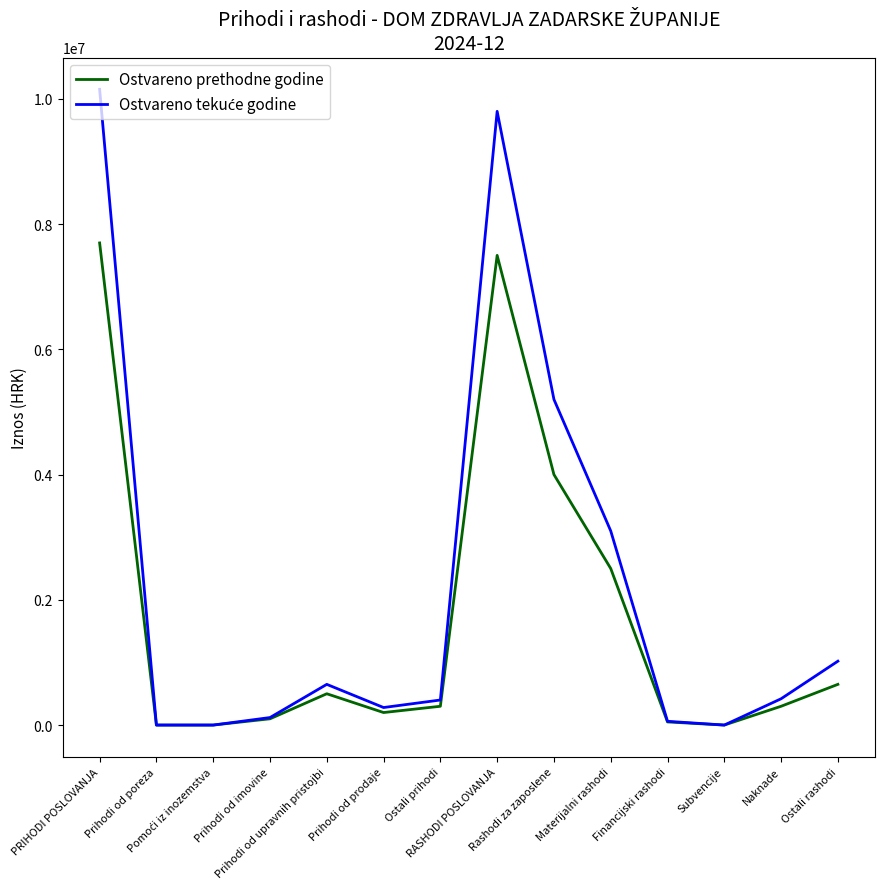

What is the maximum value shown in the chart?

10151488.1